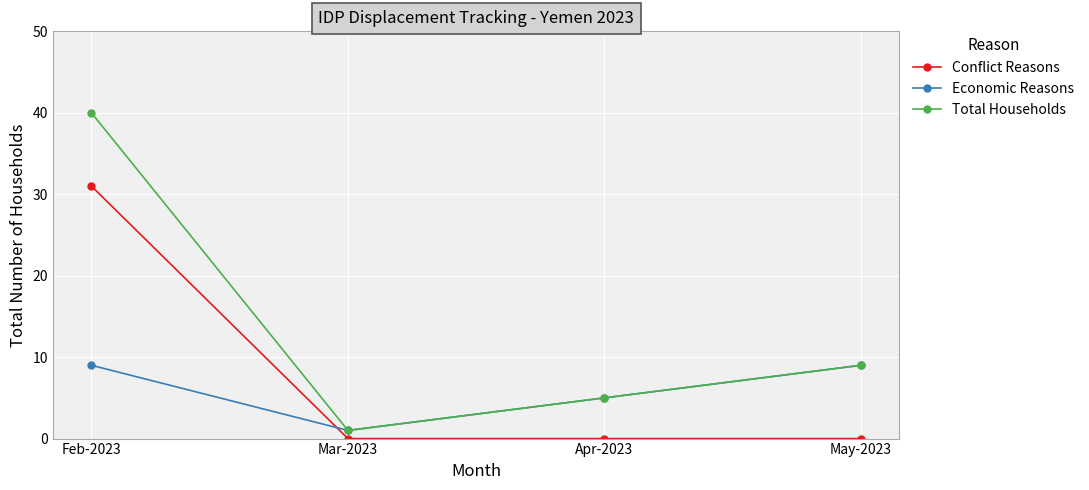

What is the highest value of the Economic Reasons series?

9